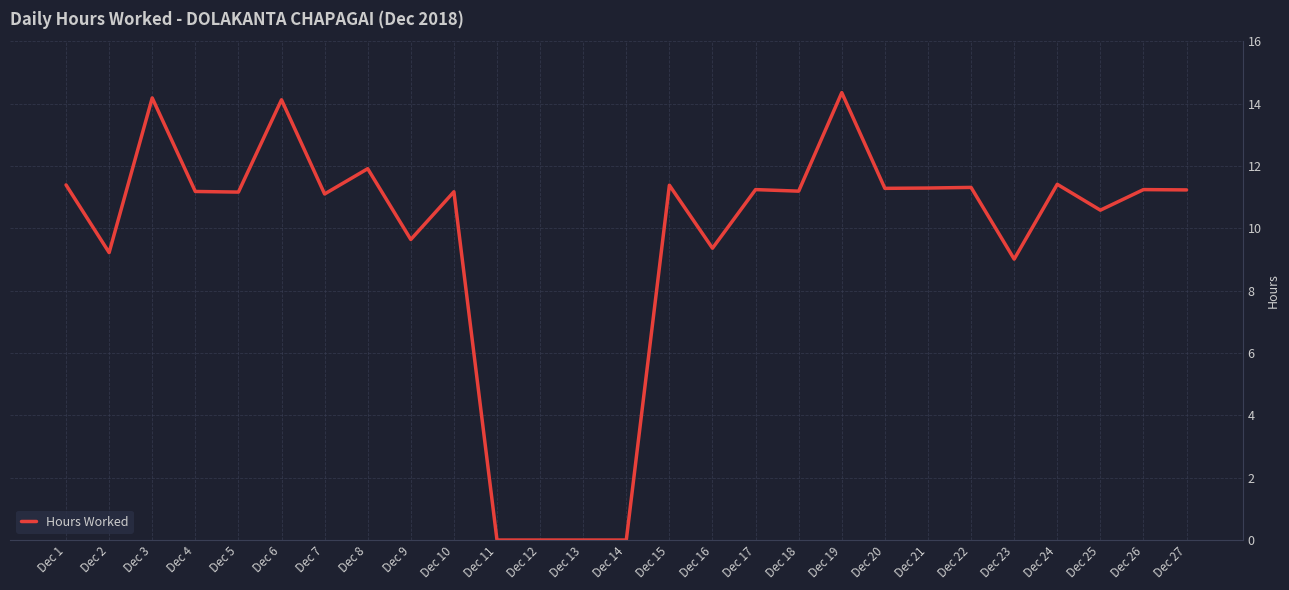

What is the sum of all values?

259.9